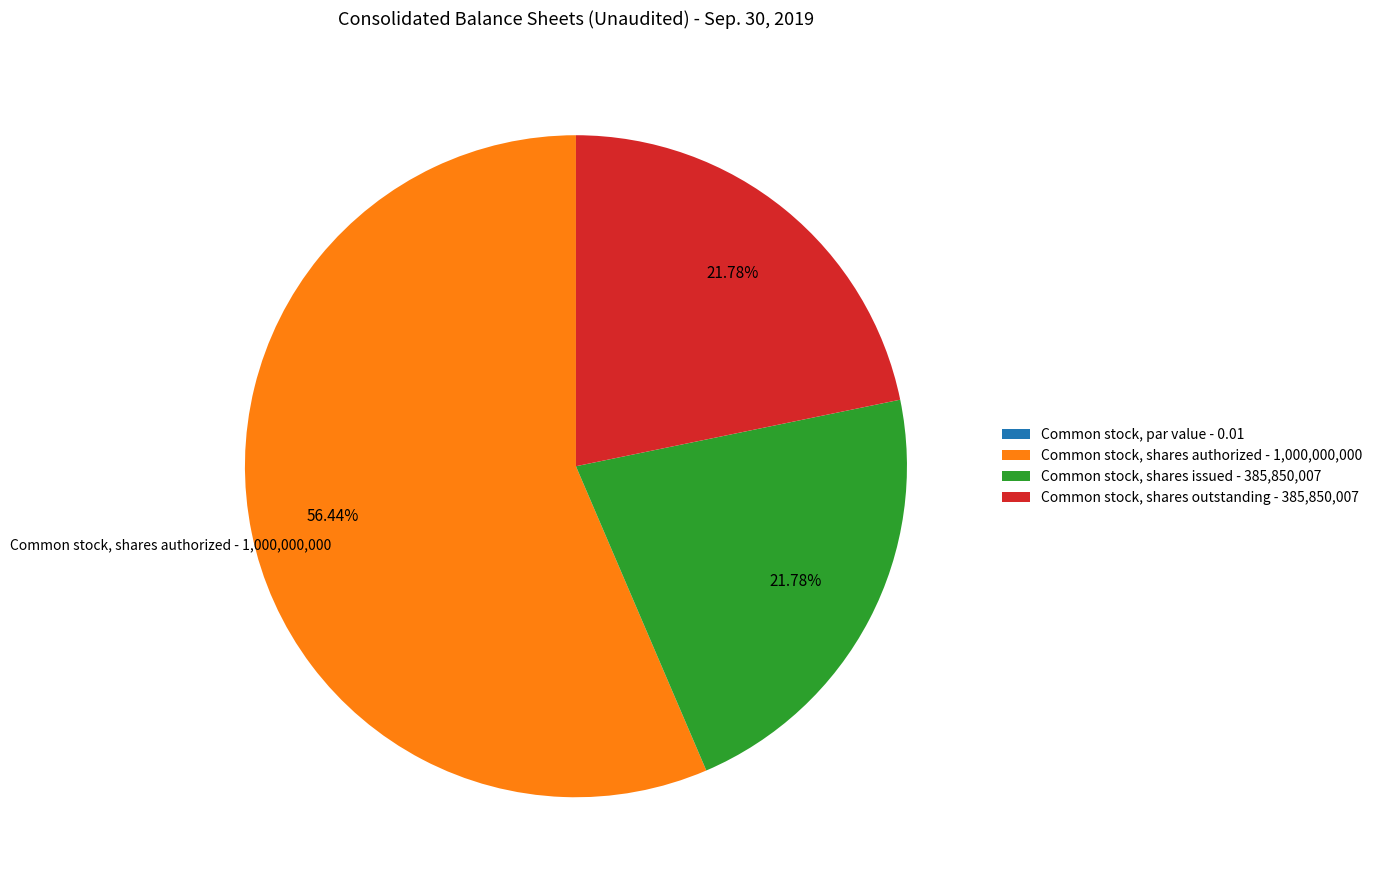

Is it true that Common stock, shares outstanding is 22% of the pie?

True